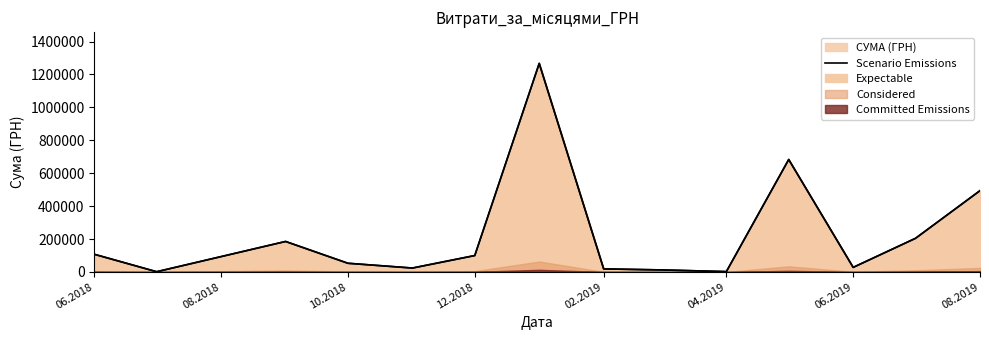

What is the difference between the maximum and minimum values?

1265851.0